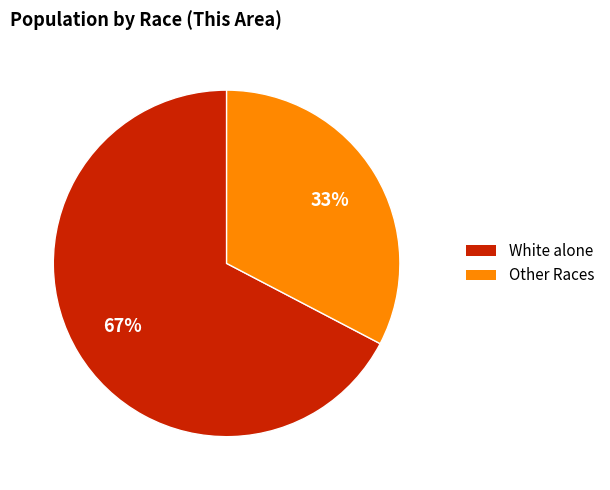

Is there any slice that represents more than half of the pie?

Yes